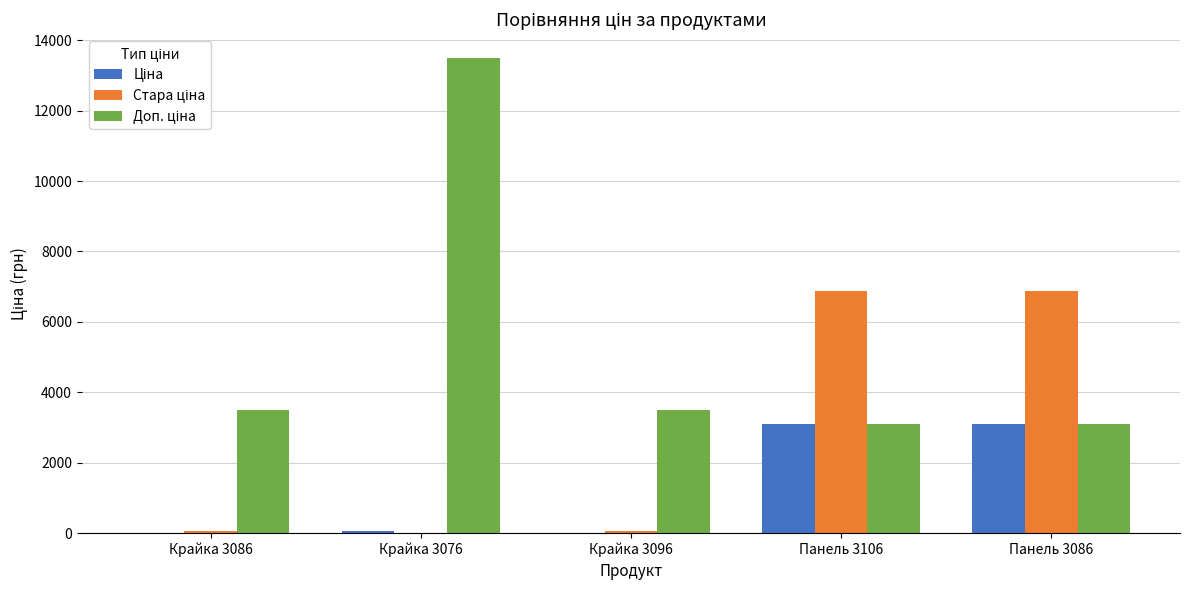

What is the total value across all series at Панель 3106?

13059.1